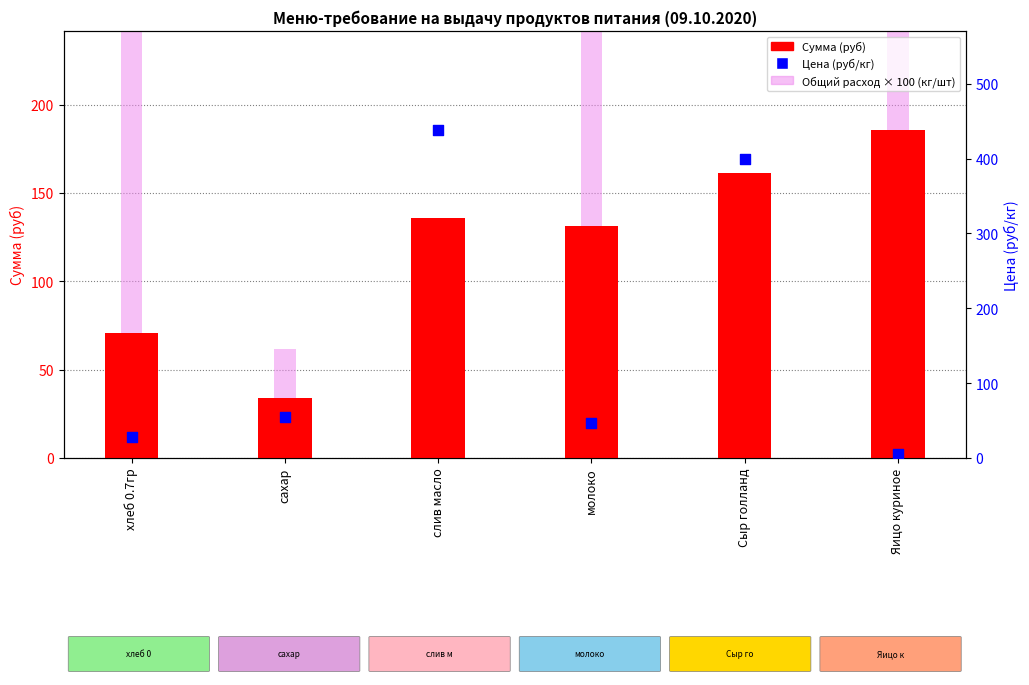

Which series has the largest Y range (max minus min)?

Общий расход × 100 (кг/шт)